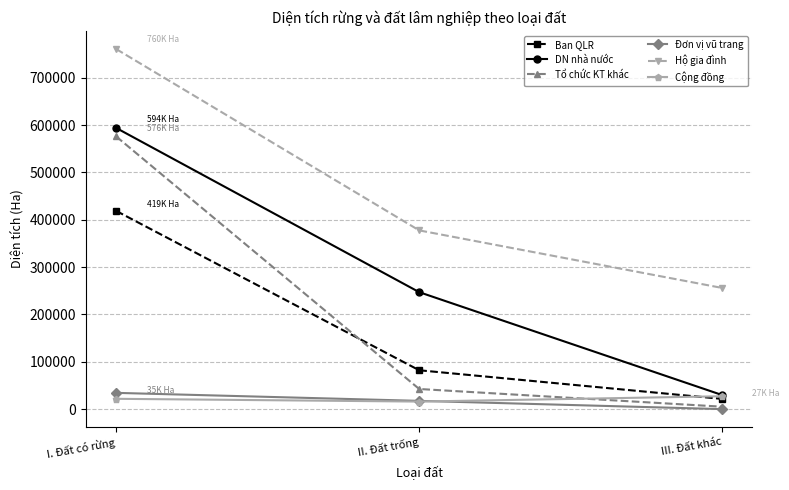

What is the difference between the maximum and minimum values in the Đơn vị vũ trang series?

34327.7